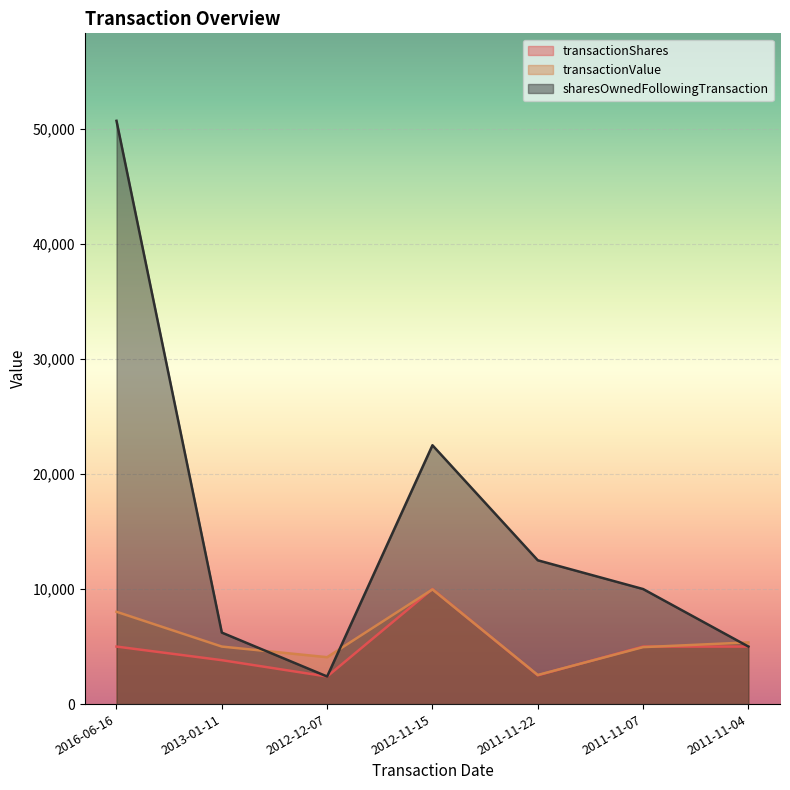

How many lines are shown in the chart?

3